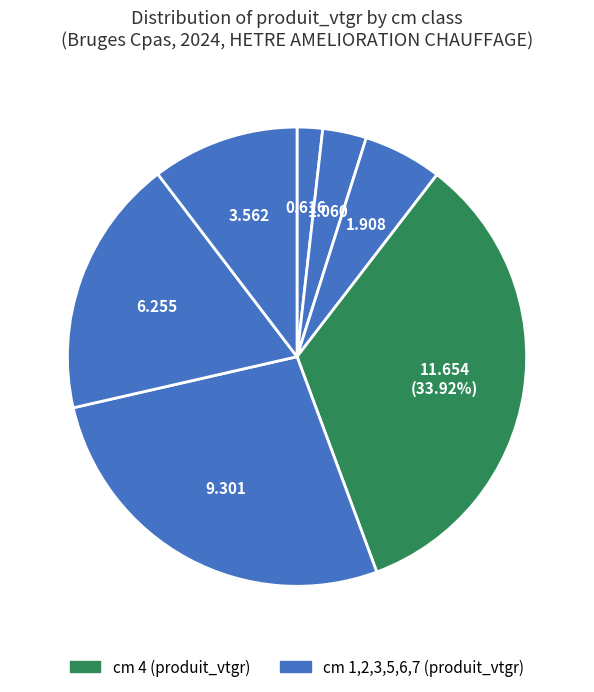

Count the number of slices in the pie.

7